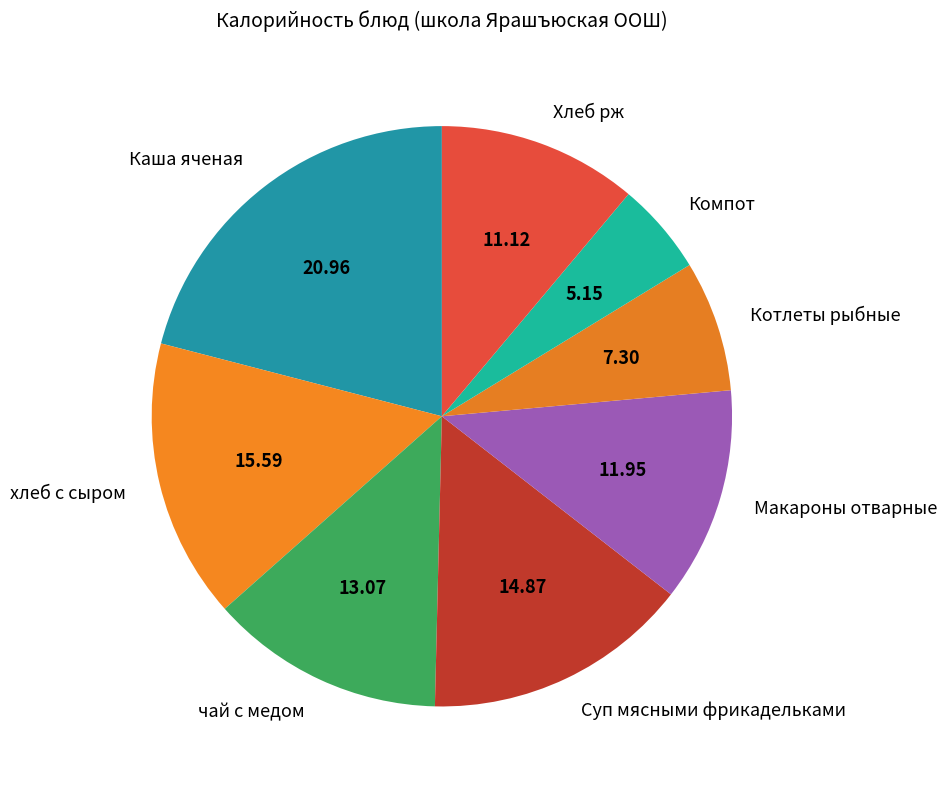

Does any single category account for the majority?

No